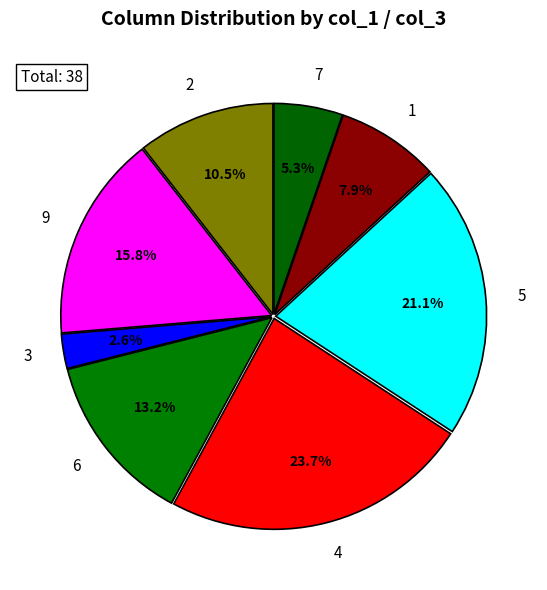

Is it true that 6 is 27% of the pie?

False